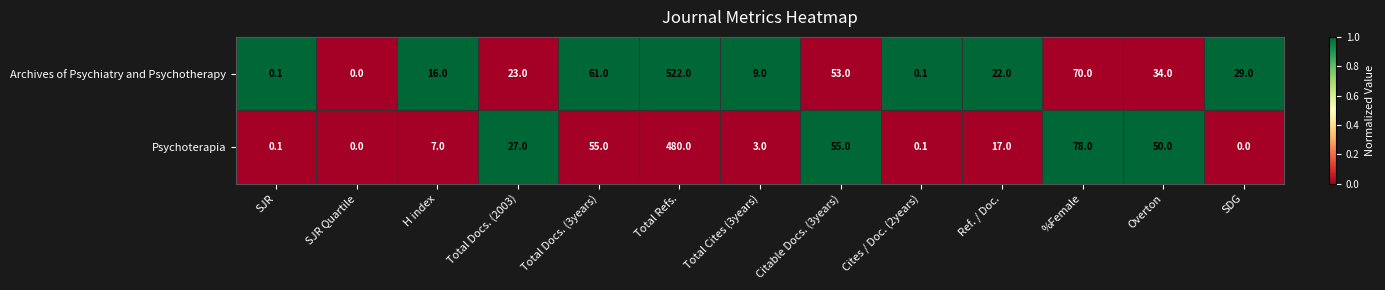

What is the total value across all series at Total Docs. (2003)?

50.0